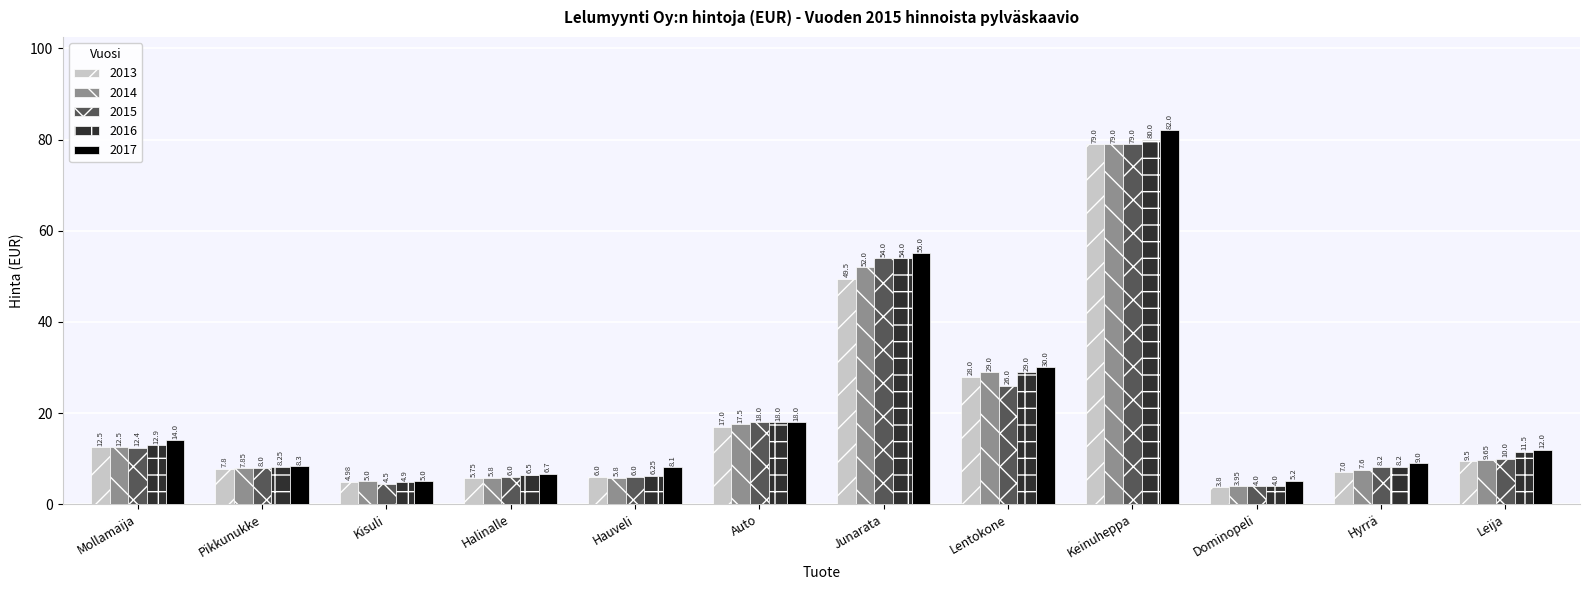

What is the spread (max minus min) of values at Dominopeli?

1.4